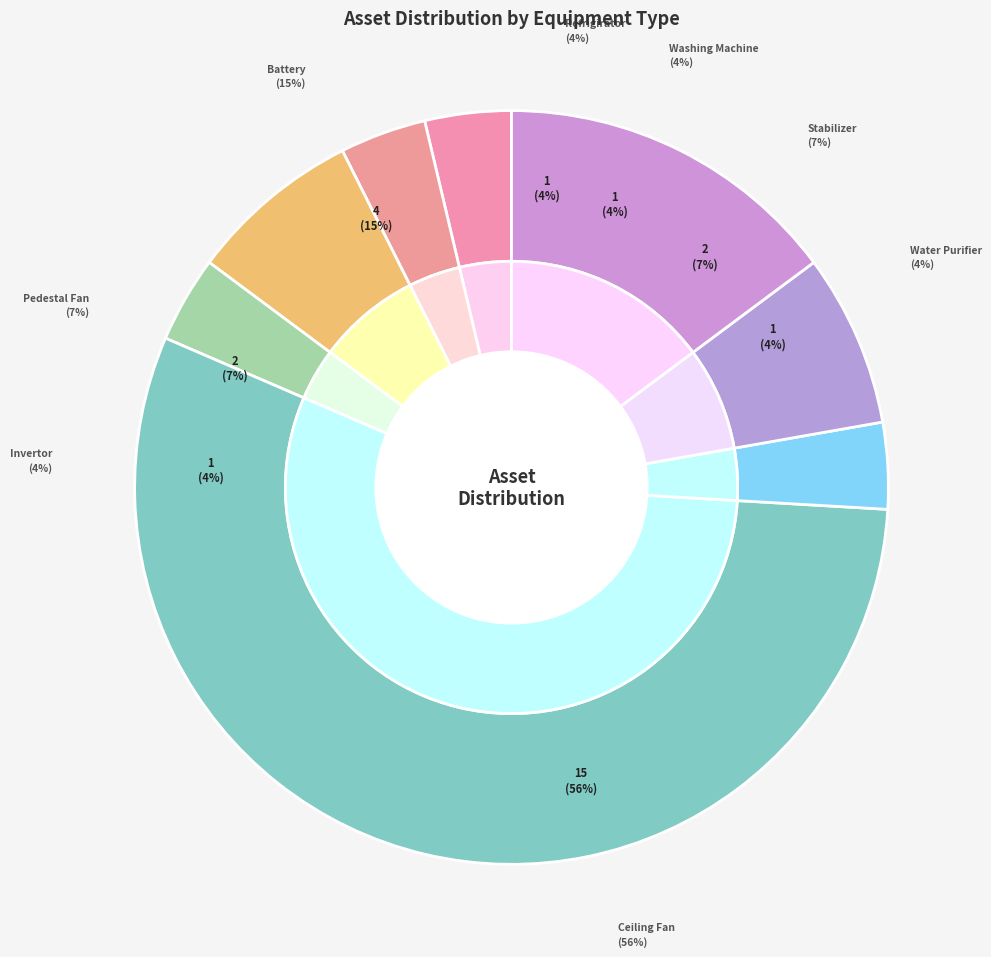

To the nearest percent, what percentage of the pie is Ceiling Fan?

56%